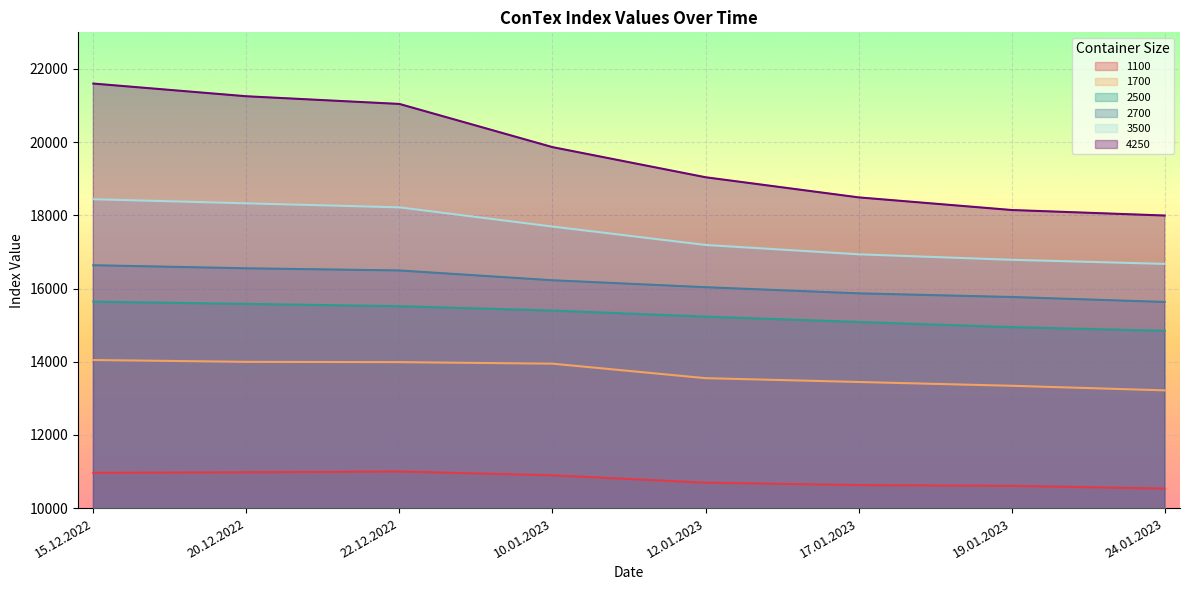

Reading left to right, extract all data points from this chart.

1100: 15.12.2022=10963	20.12.2022=10979	22.12.2022=11000	10.01.2023=10896	12.01.2023=10695	17.01.2023=10629	19.01.2023=10608	24.01.2023=10533
1700: 15.12.2022=14046	20.12.2022=13996	22.12.2022=13988	10.01.2023=13946	12.01.2023=13550	17.01.2023=13446	19.01.2023=13342	24.01.2023=13217
2500: 15.12.2022=15641	20.12.2022=15580	22.12.2022=15516	10.01.2023=15398	12.01.2023=15232	17.01.2023=15086	19.01.2023=14945	24.01.2023=14845
2700: 15.12.2022=16636	20.12.2022=16552	22.12.2022=16493	10.01.2023=16225	12.01.2023=16036	17.01.2023=15868	19.01.2023=15768	24.01.2023=15632
3500: 15.12.2022=18440	20.12.2022=18328	22.12.2022=18218	10.01.2023=17693	12.01.2023=17190	17.01.2023=16935	19.01.2023=16785	24.01.2023=16673
4250: 15.12.2022=21600	20.12.2022=21253	22.12.2022=21043	10.01.2023=19863	12.01.2023=19040	17.01.2023=18490	19.01.2023=18145	24.01.2023=17994